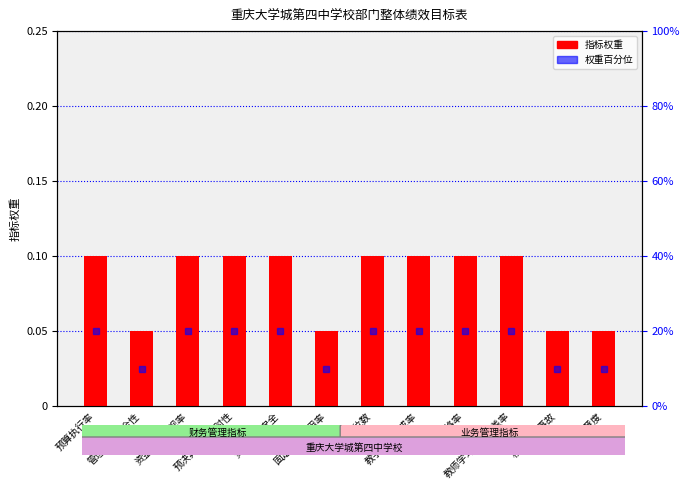

Is it true that 权重百分位 equals 0.1 at 教学合格率?

True